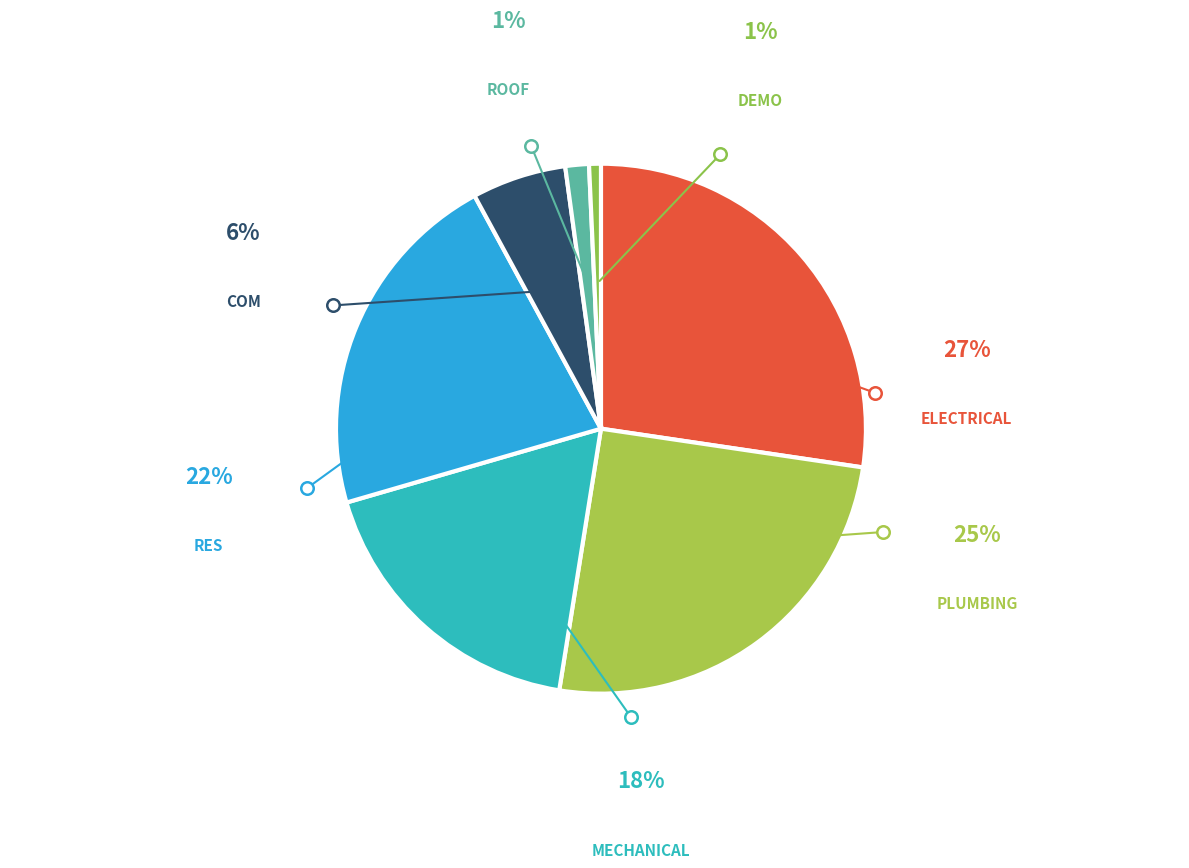

How many segments does this pie chart have?

7